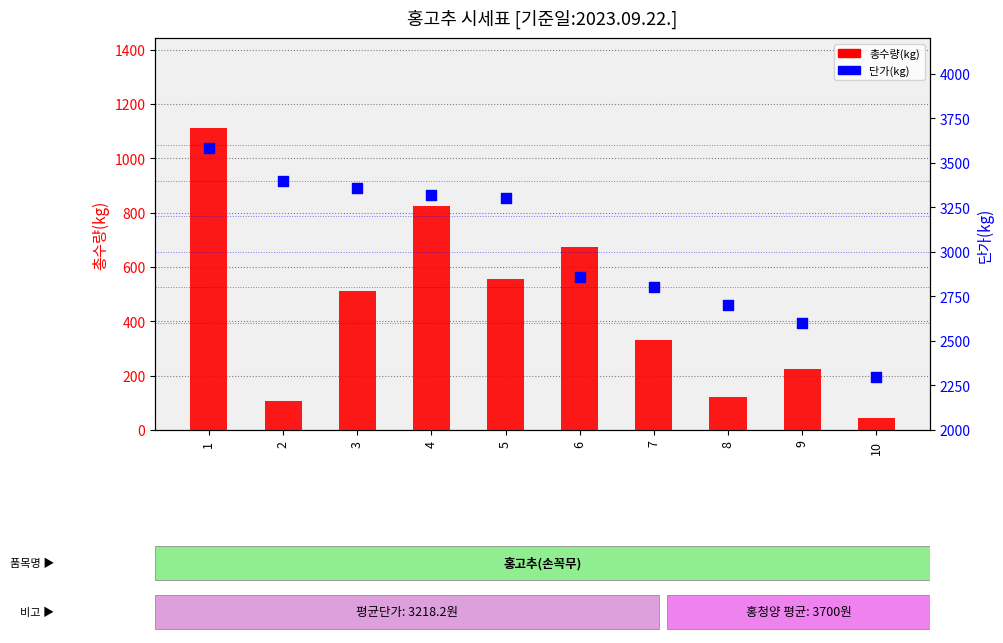

Is the value of 단가(kg) at 1 greater than the value of 총수량(kg) at 1?

Yes